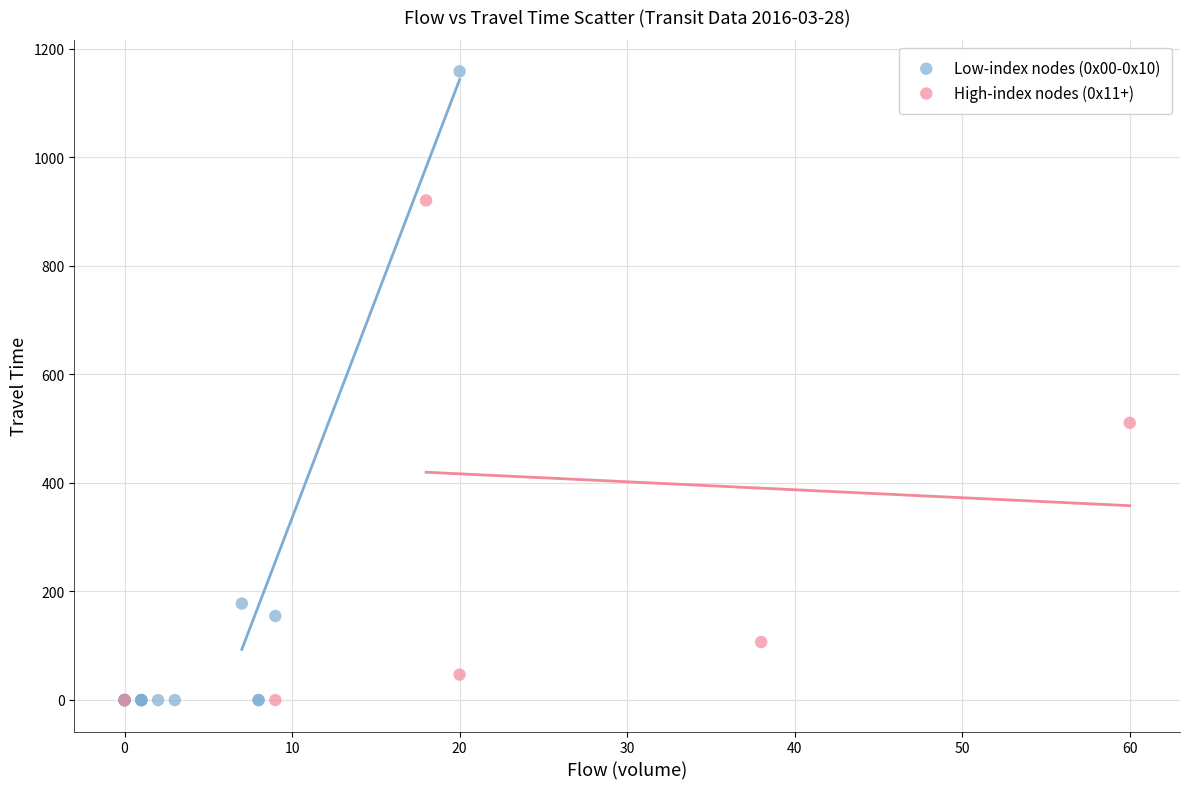

Which series reaches the maximum Y coordinate?

Low-index nodes (0x00-0x10)